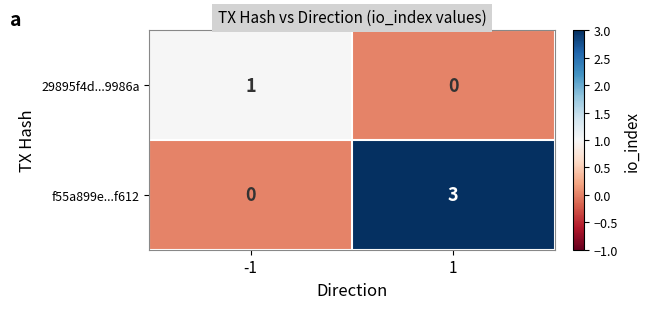

The value of f55a899e...f612 at 1 is 3. True or false?

True